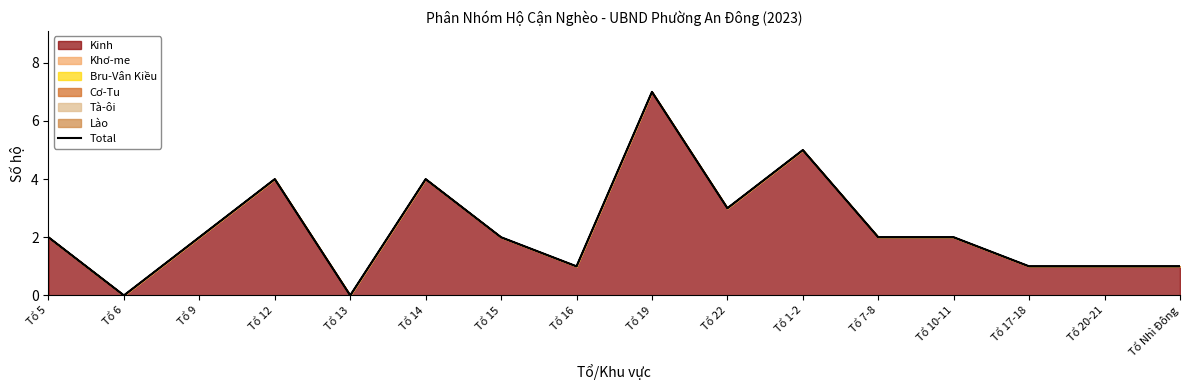

Which category has the lowest value across all series?

Tổ 6